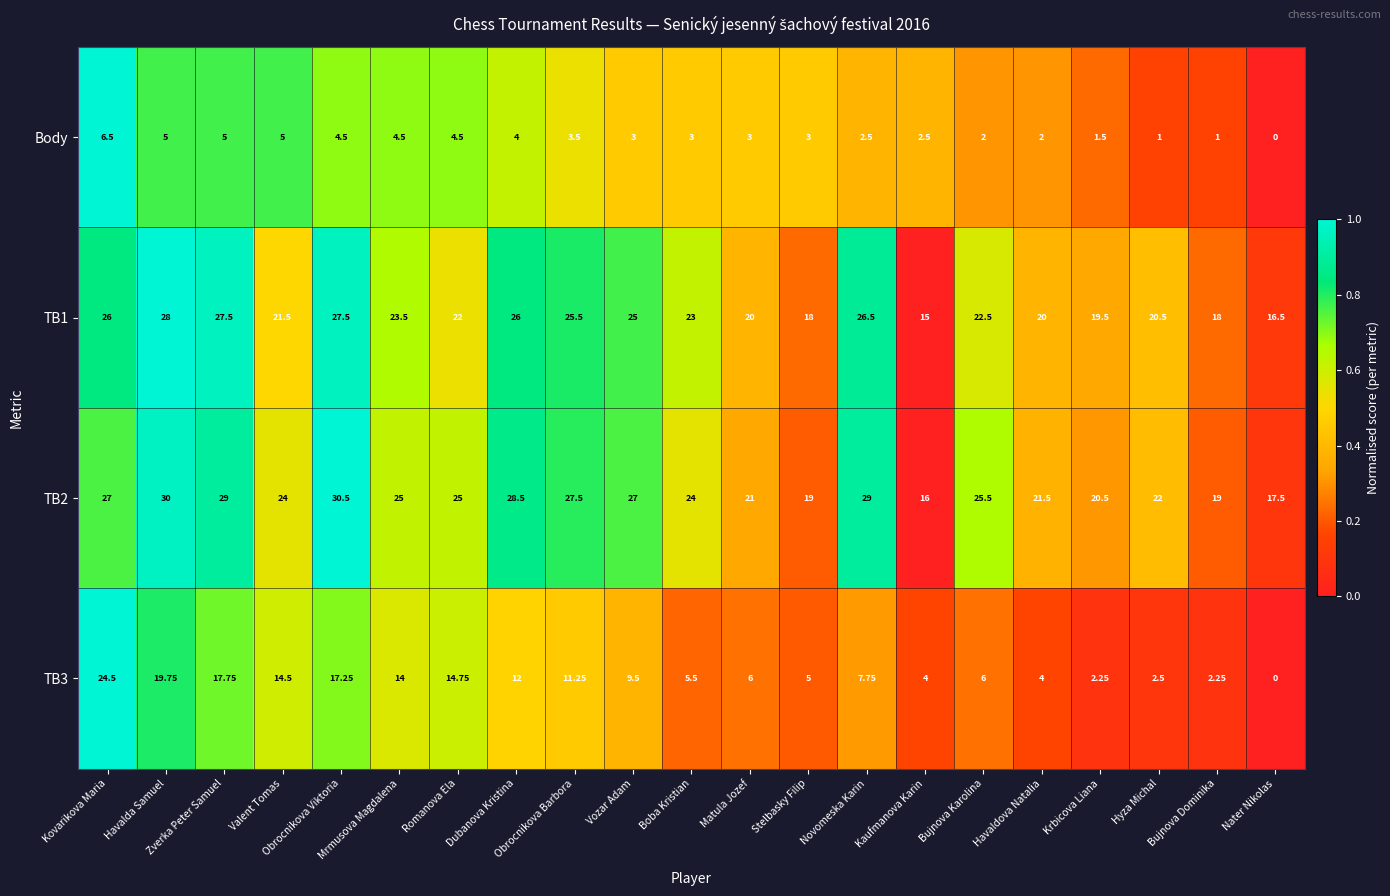

Reading left to right, what are all the values shown in this chart?

Body: Kovarikova Maria=6.5	Havalda Samuel=5.0	Zverka Peter Samuel=5.0	Valent Tomas=5.0	Obrocnikova Viktoria=4.5	Mrmusova Magdalena=4.5	Romanova Ela=4.5	Dubanova Kristina=4.0	Obrocnikova Barbora=3.5	Vozar Adam=3.0	Boba Kristian=3.0	Matula Jozef=3.0	Stelbasky Filip=3.0	Novomeska Karin=2.5	Kaufmanova Karin=2.5	Bujnova Karolina=2.0	Havaldova Natalia=2.0	Krbicova Liana=1.5	Hyza Michal=1.0	Bujnova Dominika=1.0	Nater Nikolas=0.0
TB1: Kovarikova Maria=26.0	Havalda Samuel=28.0	Zverka Peter Samuel=27.5	Valent Tomas=21.5	Obrocnikova Viktoria=27.5	Mrmusova Magdalena=23.5	Romanova Ela=22.0	Dubanova Kristina=26.0	Obrocnikova Barbora=25.5	Vozar Adam=25.0	Boba Kristian=23.0	Matula Jozef=20.0	Stelbasky Filip=18.0	Novomeska Karin=26.5	Kaufmanova Karin=15.0	Bujnova Karolina=22.5	Havaldova Natalia=20.0	Krbicova Liana=19.5	Hyza Michal=20.5	Bujnova Dominika=18.0	Nater Nikolas=16.5
TB2: Kovarikova Maria=27.0	Havalda Samuel=30.0	Zverka Peter Samuel=29.0	Valent Tomas=24.0	Obrocnikova Viktoria=30.5	Mrmusova Magdalena=25.0	Romanova Ela=25.0	Dubanova Kristina=28.5	Obrocnikova Barbora=27.5	Vozar Adam=27.0	Boba Kristian=24.0	Matula Jozef=21.0	Stelbasky Filip=19.0	Novomeska Karin=29.0	Kaufmanova Karin=16.0	Bujnova Karolina=25.5	Havaldova Natalia=21.5	Krbicova Liana=20.5	Hyza Michal=22.0	Bujnova Dominika=19.0	Nater Nikolas=17.5
TB3: Kovarikova Maria=24.5	Havalda Samuel=19.8	Zverka Peter Samuel=17.8	Valent Tomas=14.5	Obrocnikova Viktoria=17.2	Mrmusova Magdalena=14.0	Romanova Ela=14.8	Dubanova Kristina=12.0	Obrocnikova Barbora=11.2	Vozar Adam=9.5	Boba Kristian=5.5	Matula Jozef=6.0	Stelbasky Filip=5.0	Novomeska Karin=7.8	Kaufmanova Karin=4.0	Bujnova Karolina=6.0	Havaldova Natalia=4.0	Krbicova Liana=2.2	Hyza Michal=2.5	Bujnova Dominika=2.2	Nater Nikolas=0.0